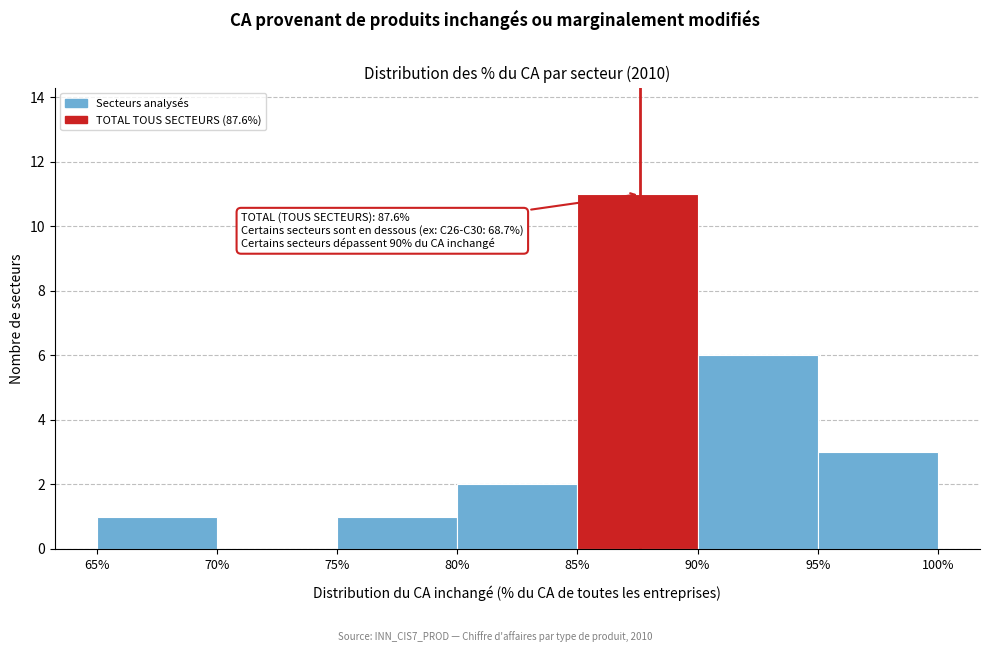

Over which range of the x-axis is the bar tallest?

85% to 90%